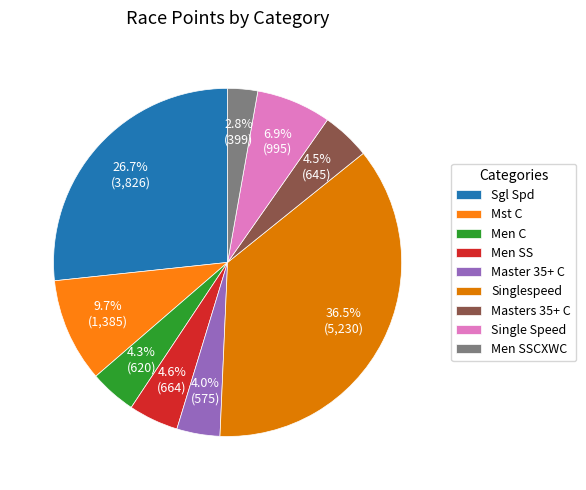

Is there a majority slice in this chart?

No